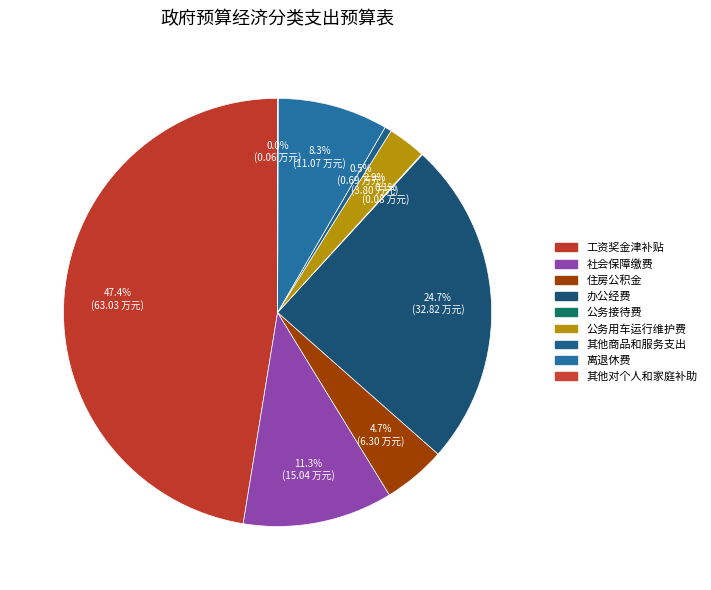

Count the number of slices in the pie.

9